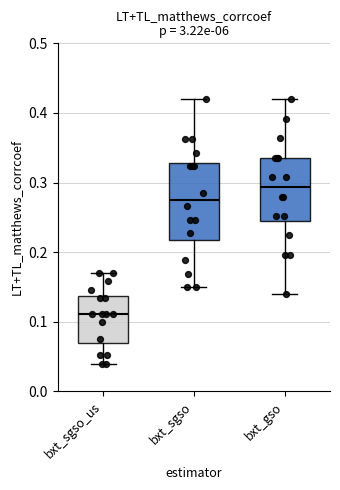

Where is the lower edge of the box for bxt_sgso on the y-axis? The values are not printed on the chart, so give them approximately, as read against the axis.

0.22